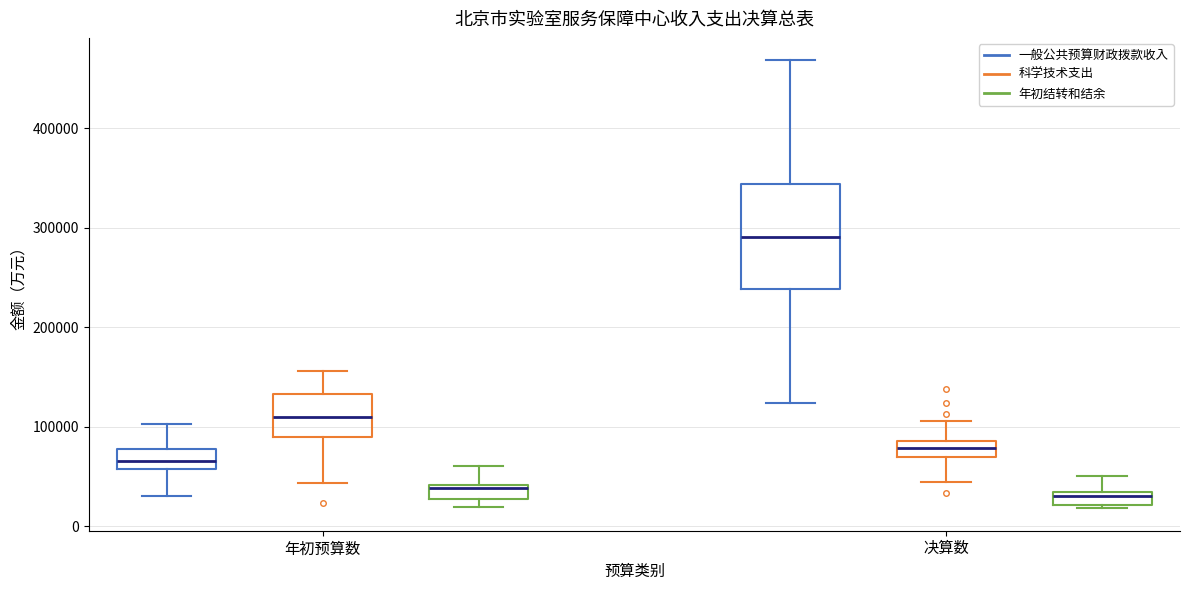

Comparing the boxes themselves (not the whiskers), which one is the tallest?

决算数 (一般公共预算财政拨款收入)